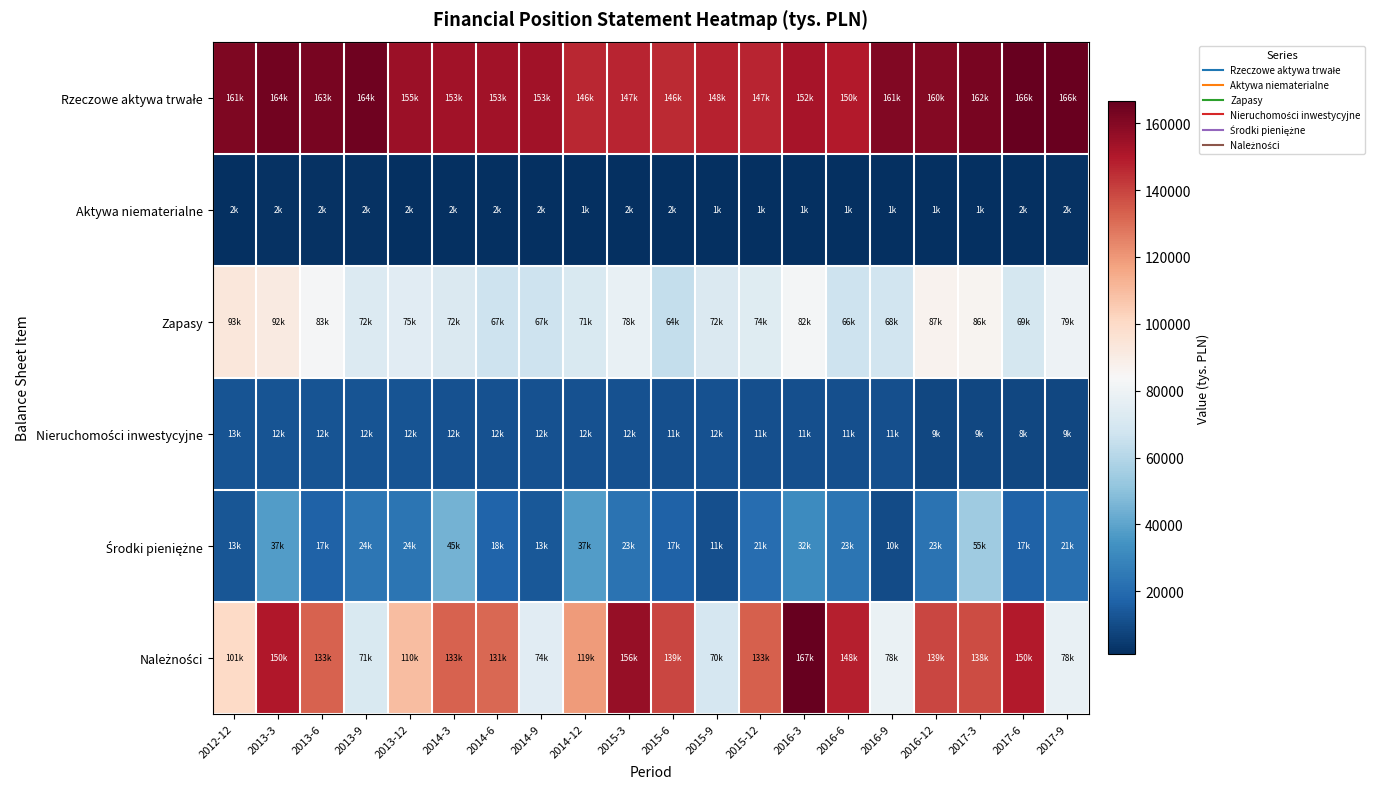

Rank the series by their maximum value, from highest to lowest.

Należności, Rzeczowe aktywa trwałe, Zapasy, Środki pieniężne, Nieruchomości inwestycyjne, Aktywa niematerialne